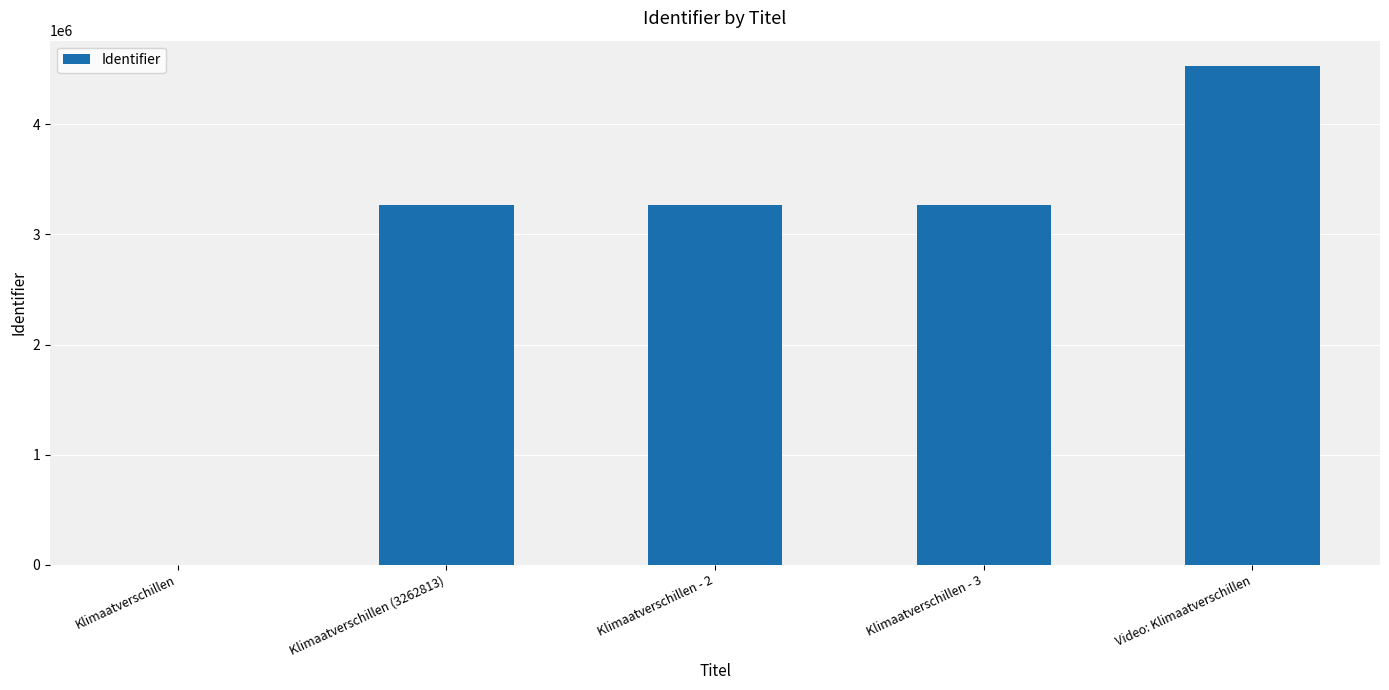

What is the sum of all values?

14321814